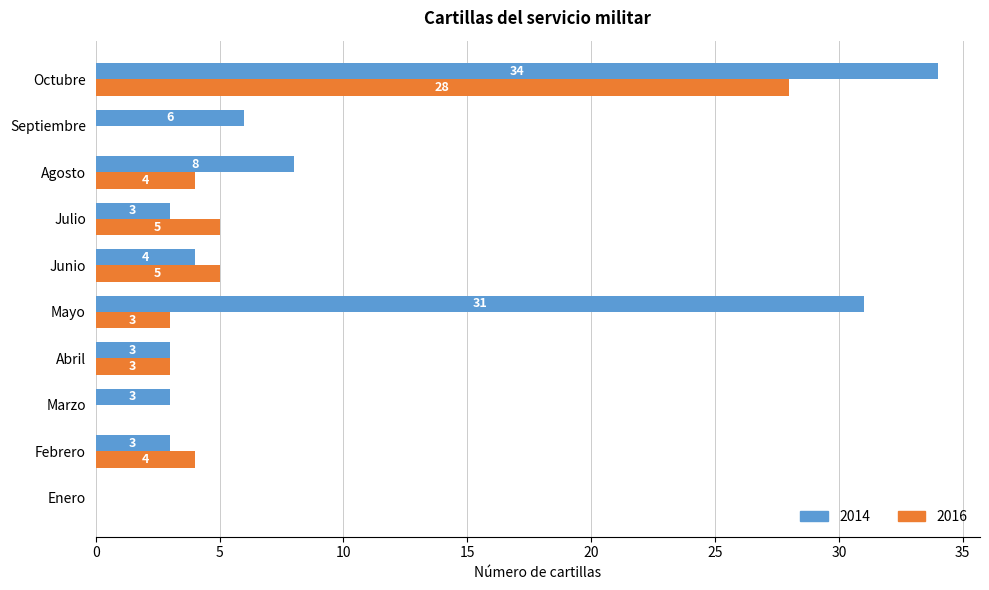

Which series changed the most between Abril and Agosto?

2014